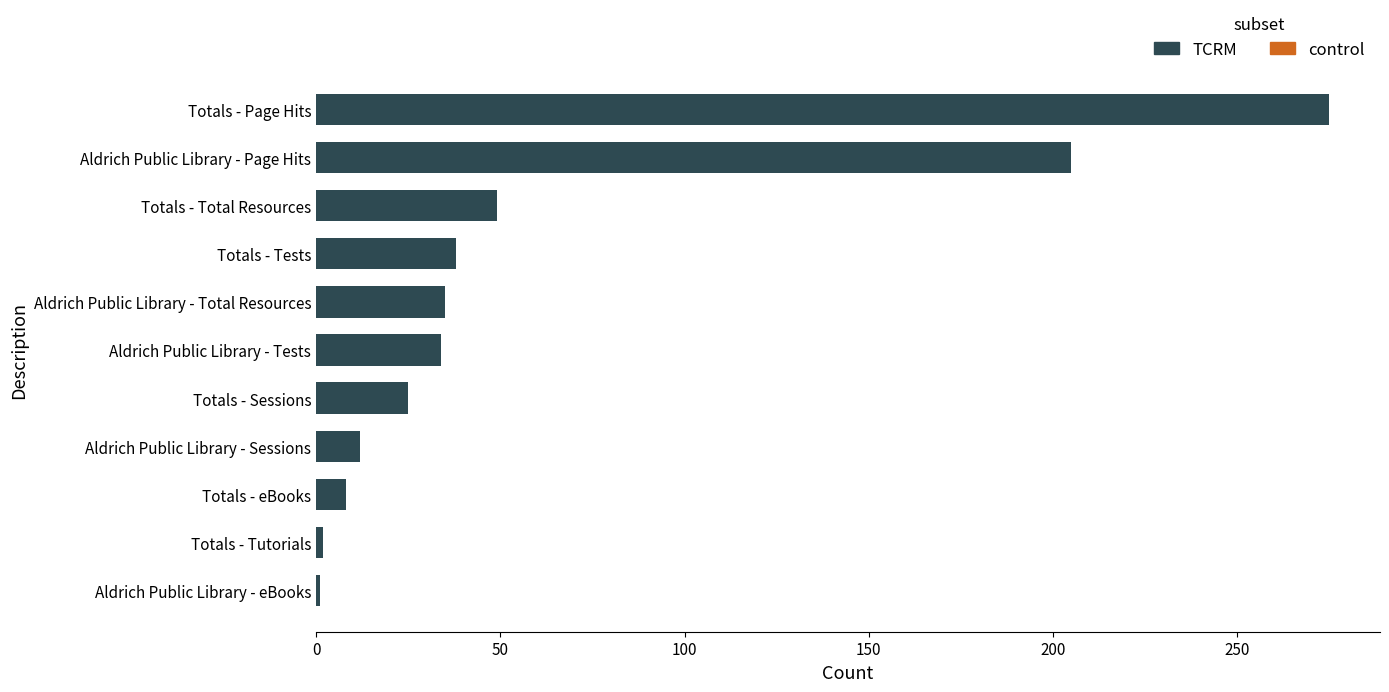

Which has a higher value, Aldrich Public Library - eBooks or Totals - Sessions?

Totals - Sessions